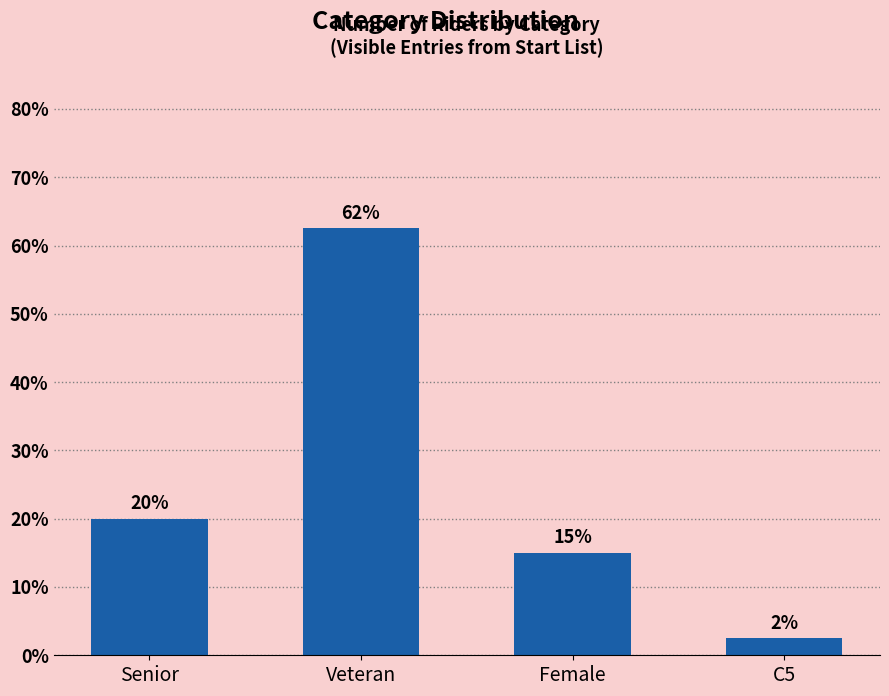

Rank the categories by value from lowest to highest.

C5, Female, Senior, Veteran